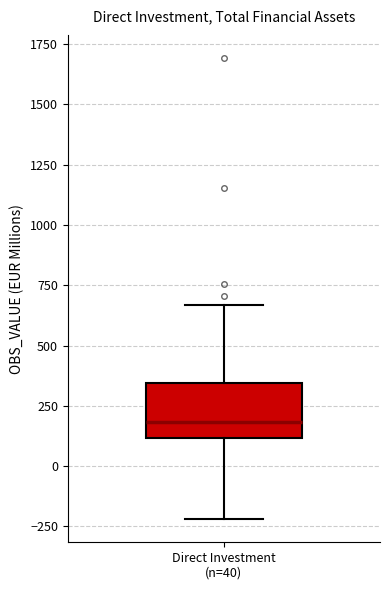

Where is the upper edge of the box for Direct Investment (n=40) on the y-axis? The values are not printed on the chart, so give them approximately, as read against the axis.

350